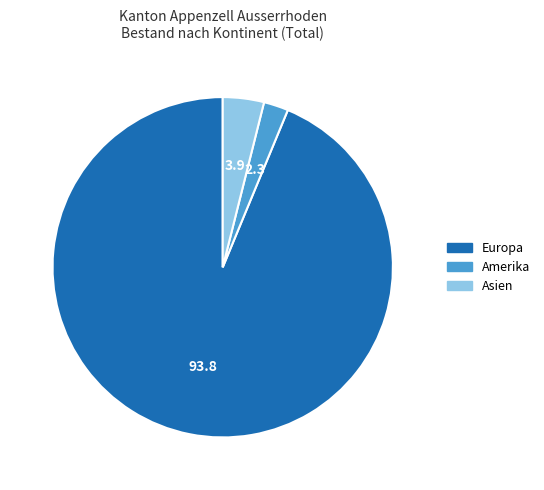

Does any single category account for the majority?

Yes